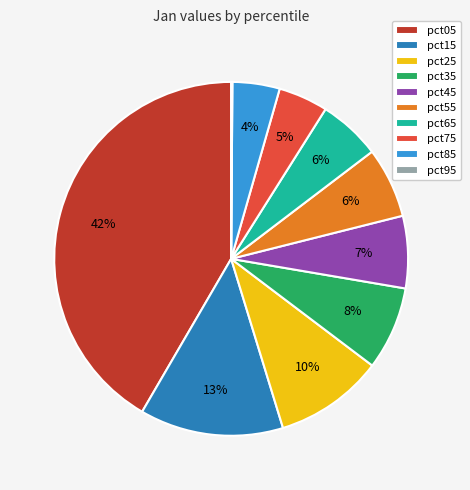

To the nearest percent, what is the difference between the pct25 and pct85 slice percentages?

6%